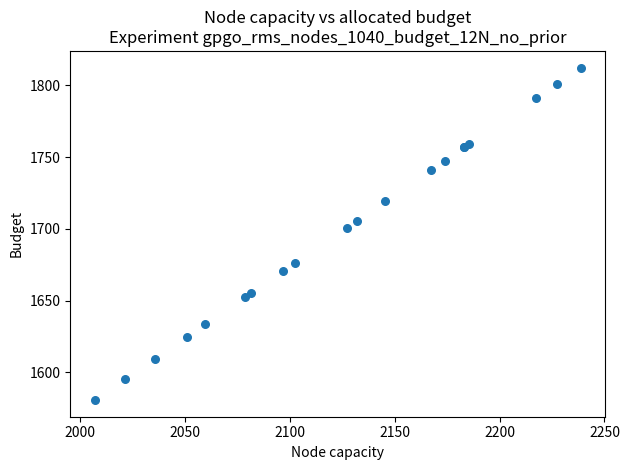

What Y value in the scatter plot is closest to 1696?

1700.8